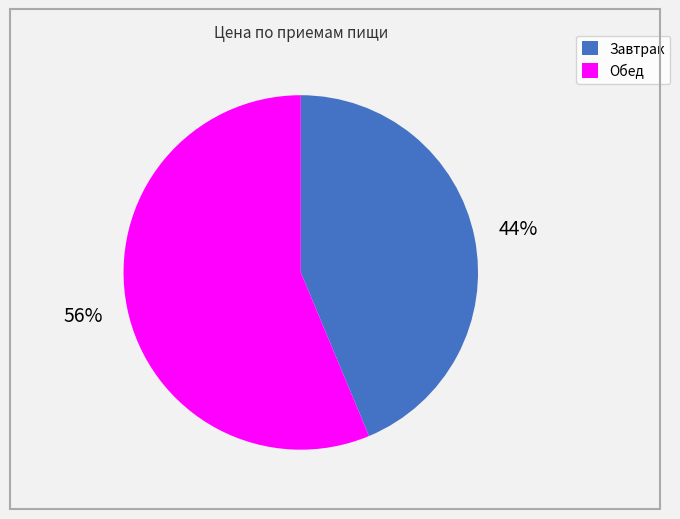

What percentage is the Обед slice, to the nearest percent?

56%